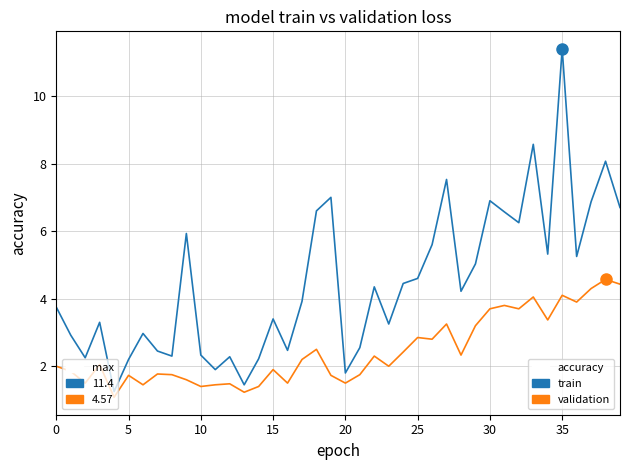

What is the greatest value displayed?

11.4